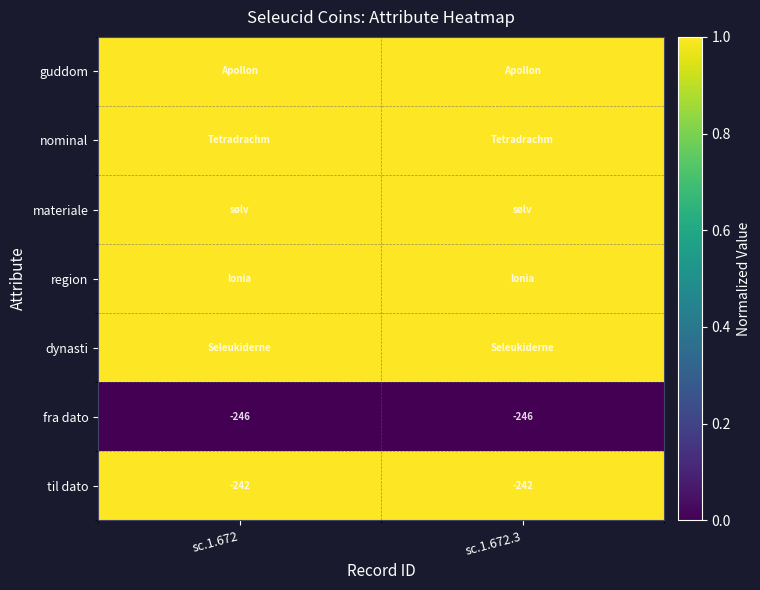

Is it true that til dato equals -63 at sc.1.672.3?

False